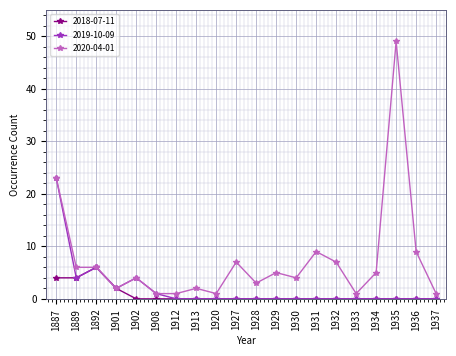

What is the greatest value displayed?

49